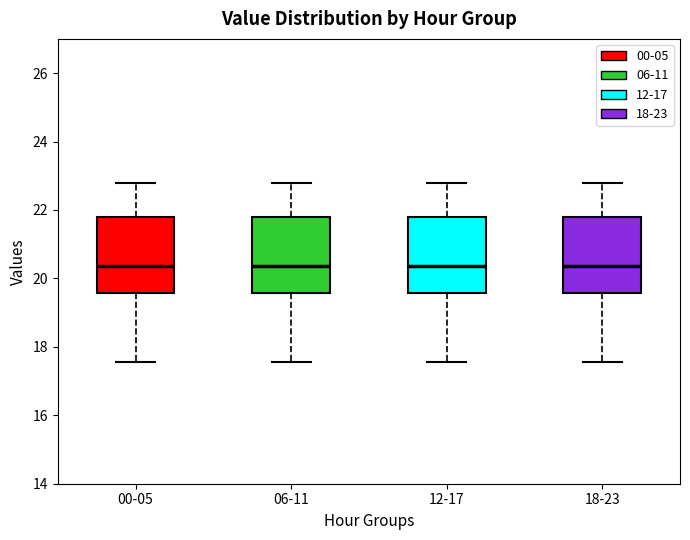

Reading left to right, read every box against the y-axis: the position of its median line, the range the box covers, and the ends of its whiskers. The values are not printed on the chart, so give them approximately, as read against the axis.

00-05: median 20.4, box 19.6 to 21.8, whiskers 17.6 to 22.8
06-11: median 20.4, box 19.6 to 21.8, whiskers 17.6 to 22.8
12-17: median 20.4, box 19.6 to 21.8, whiskers 17.6 to 22.8
18-23: median 20.4, box 19.6 to 21.8, whiskers 17.6 to 22.8